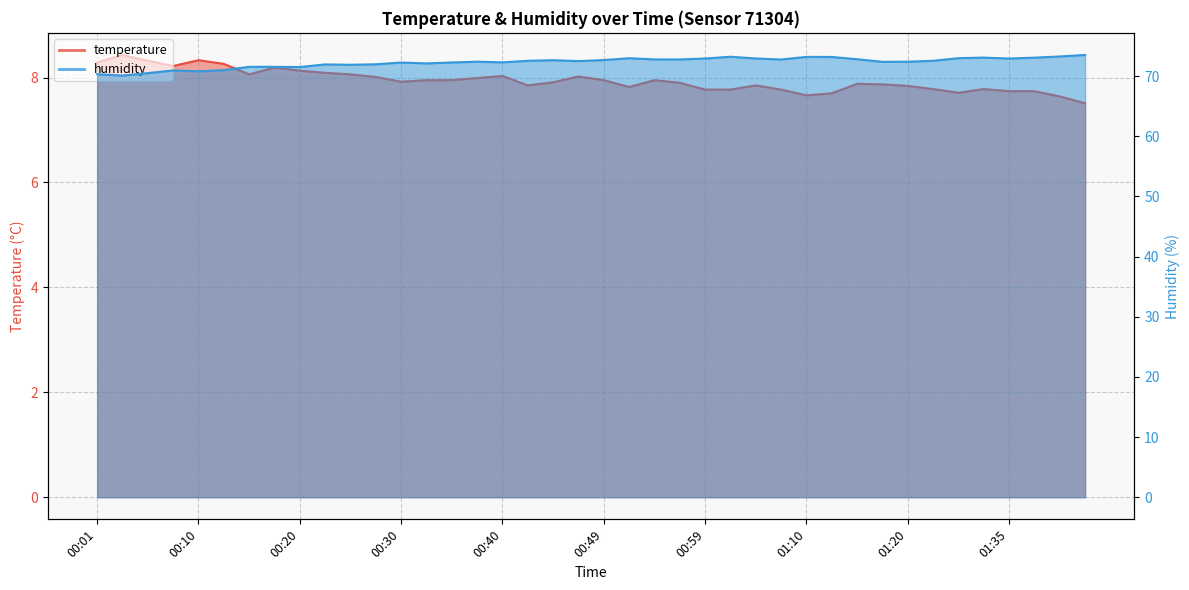

Rank the series at 00:27 from lowest to highest value.

temperature, humidity